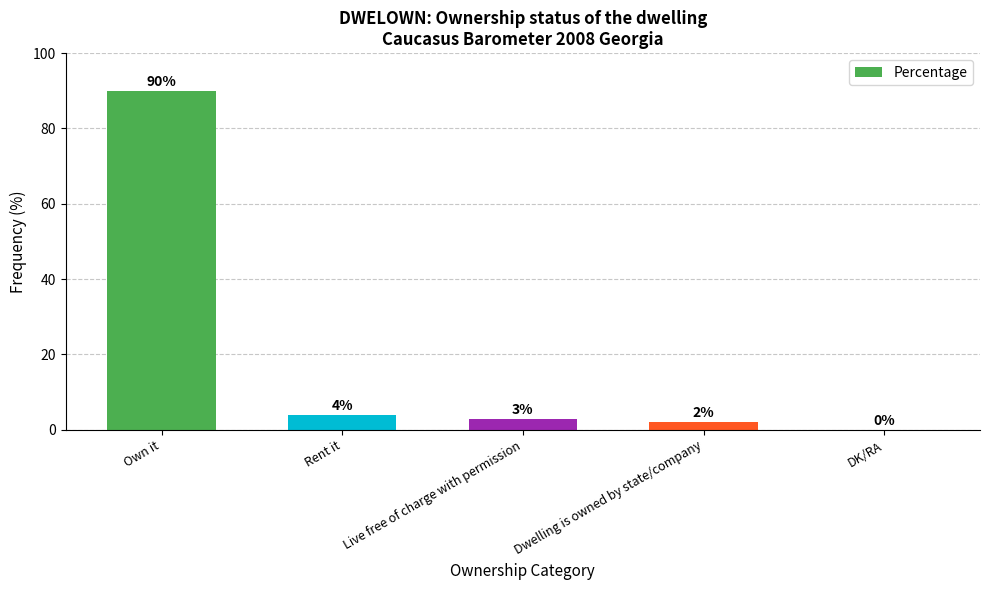

What is the maximum value shown in the chart?

90